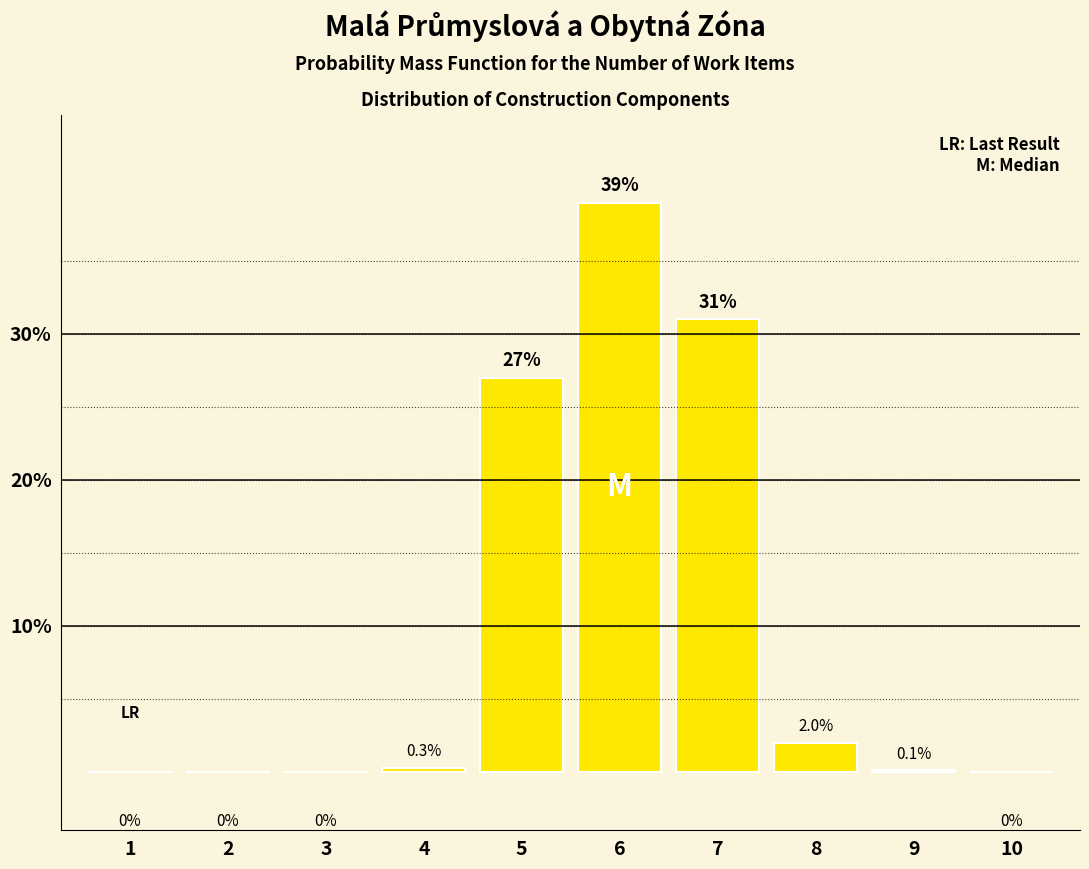

Does the chart contain stacked bars?

No